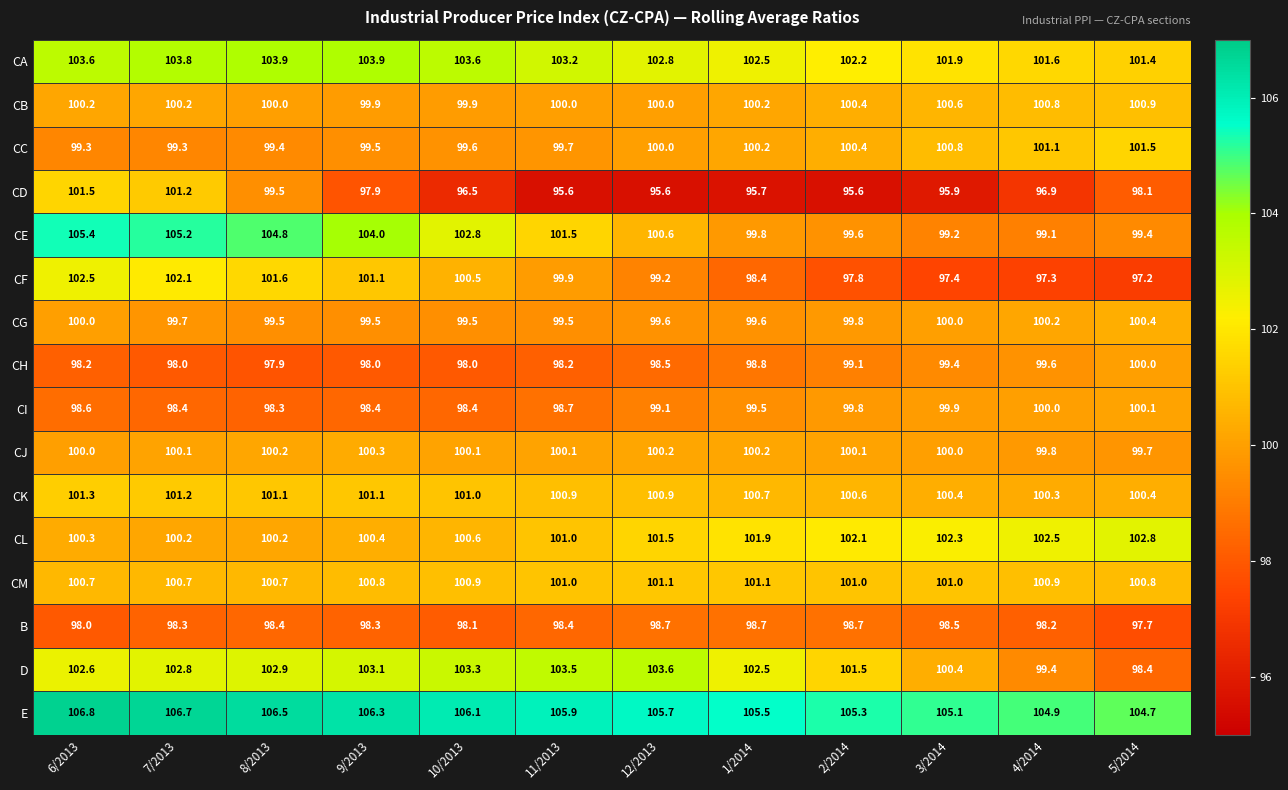

True or false: CH has a value of 100.0 at 5/2014.

True